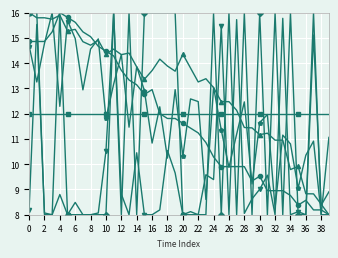

What is the maximum value shown in the chart?

16.0